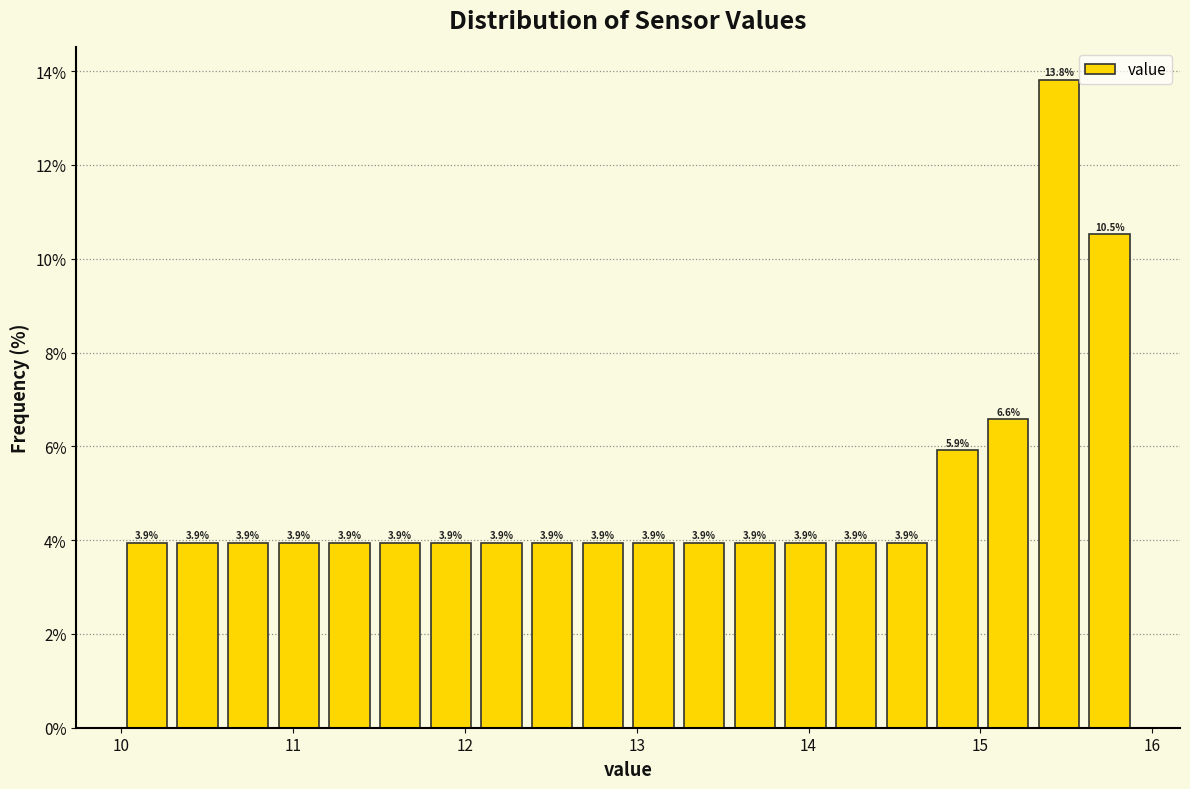

Read against the x-axis, roughly where is the centre of the tallest bar?

15.5